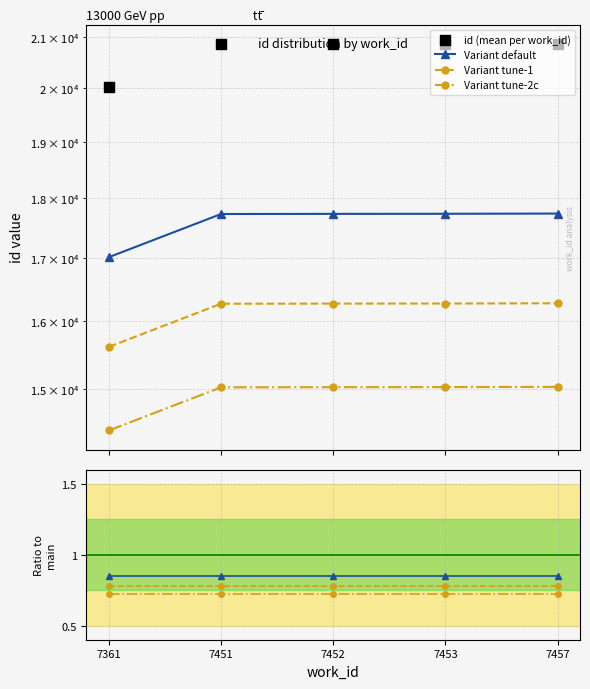

Which series contains the highest Y value?

id (mean per work_id)